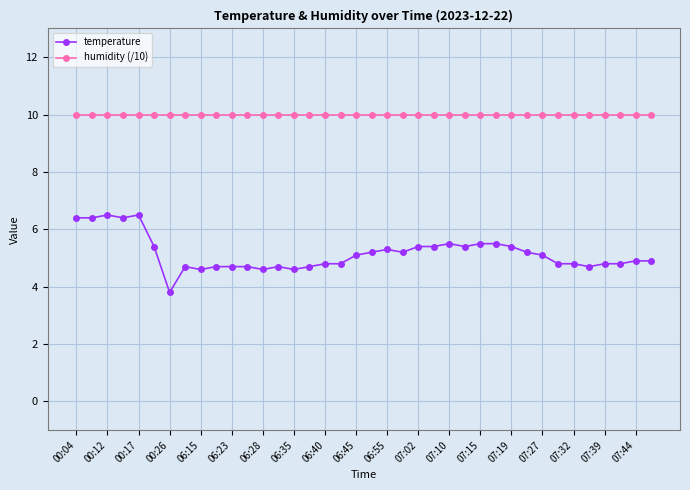

At how many categories does at least one series exceed 9?

38